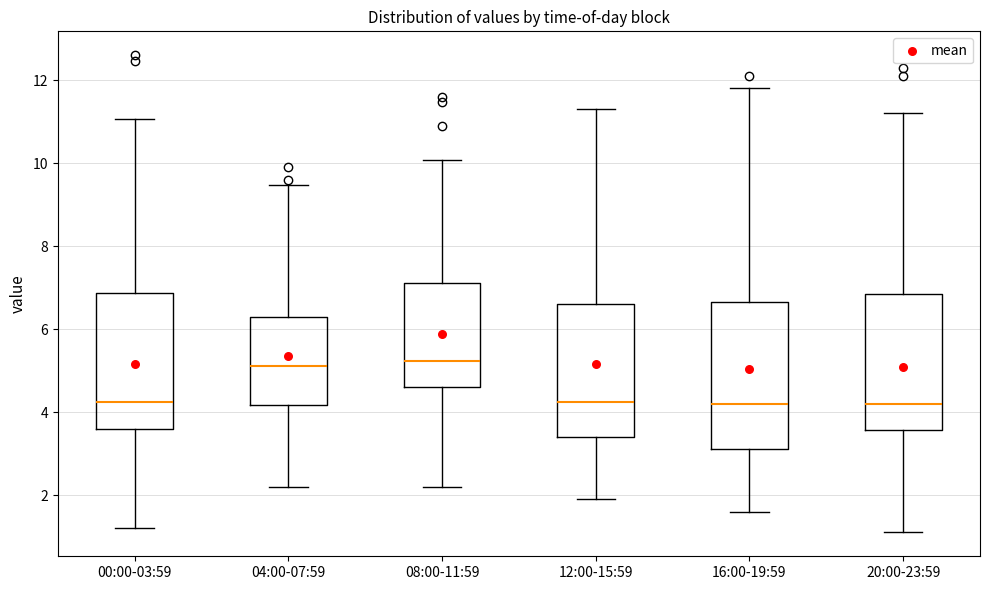

Reading left to right, read every box against the y-axis: the position of its median line, the range the box covers, and the ends of its whiskers. The values are not printed on the chart, so give them approximately, as read against the axis.

00:00-03:59: median 4.2, box 3.6 to 6.8, whiskers 1.2 to 11.0
04:00-07:59: median 5.2, box 4.2 to 6.2, whiskers 2.2 to 9.4
08:00-11:59: median 5.2, box 4.6 to 7.2, whiskers 2.2 to 10.0
12:00-15:59: median 4.2, box 3.4 to 6.6, whiskers 2.0 to 11.4
16:00-19:59: median 4.2, box 3.2 to 6.6, whiskers 1.6 to 11.8
20:00-23:59: median 4.2, box 3.6 to 6.8, whiskers 1.2 to 11.2